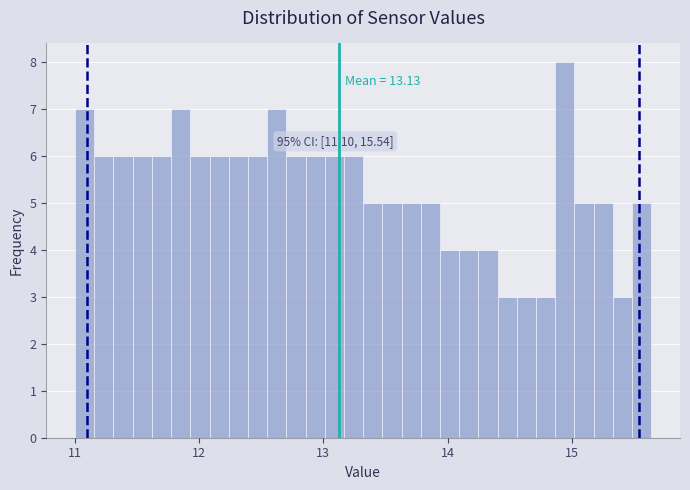

Around what value on the x-axis is the tallest bar? Give the approximate position of its centre, as read against the axis.

14.9